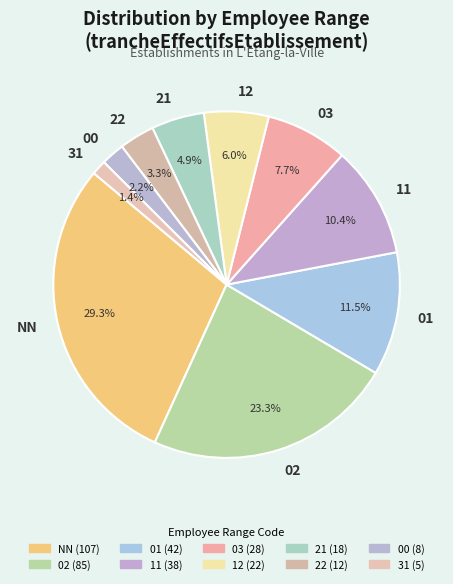

How many slices are in this pie chart?

10